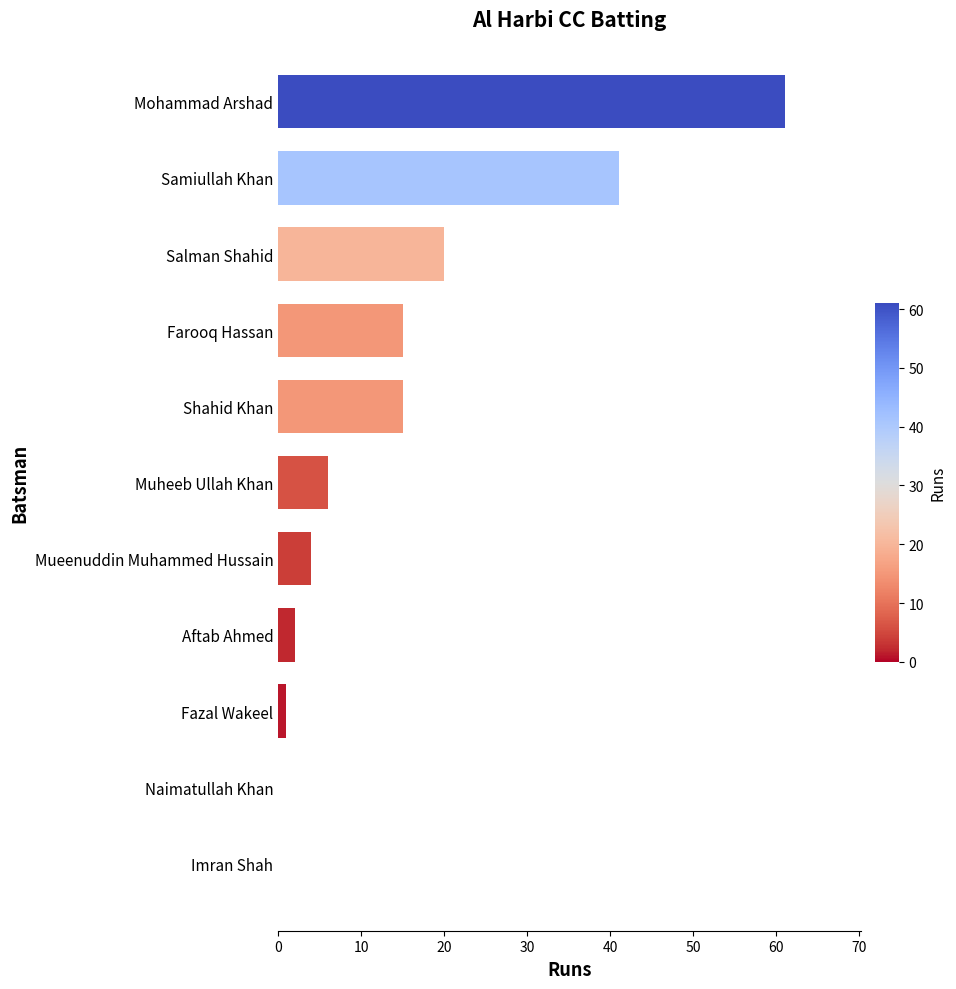

Reading bottom to top, list all the values displayed in this chart.

Imran Shah=0	Naimatullah Khan=0	Fazal Wakeel=1	Aftab Ahmed=2	Mueenuddin Muhammed Hussain=4	Muheeb Ullah Khan=6	Shahid Khan=15	Farooq Hassan=15	Salman Shahid=20	Samiullah Khan=41	Mohammad Arshad=61